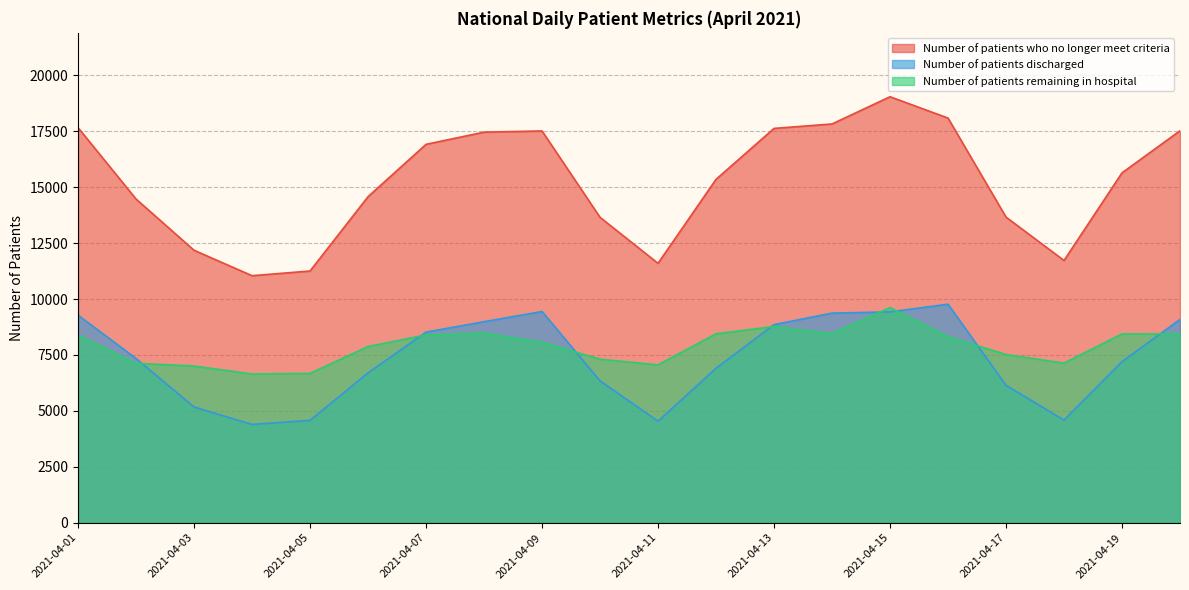

What is the sum of the Number of patients who no longer meet criteria values at 2021-04-07 and 2021-04-13?

34544